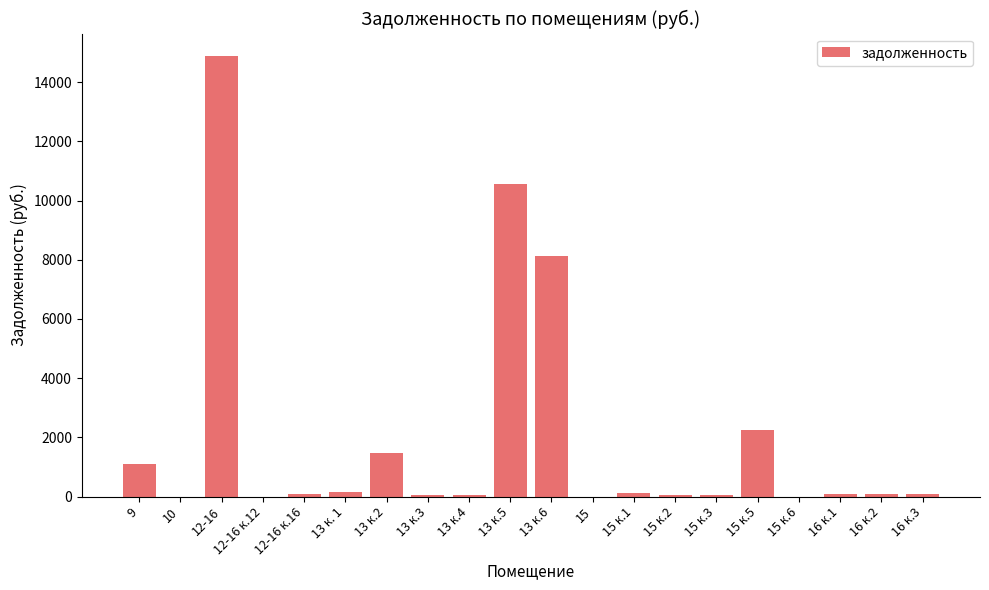

Is it true that the value at 15 is 0.0?

True